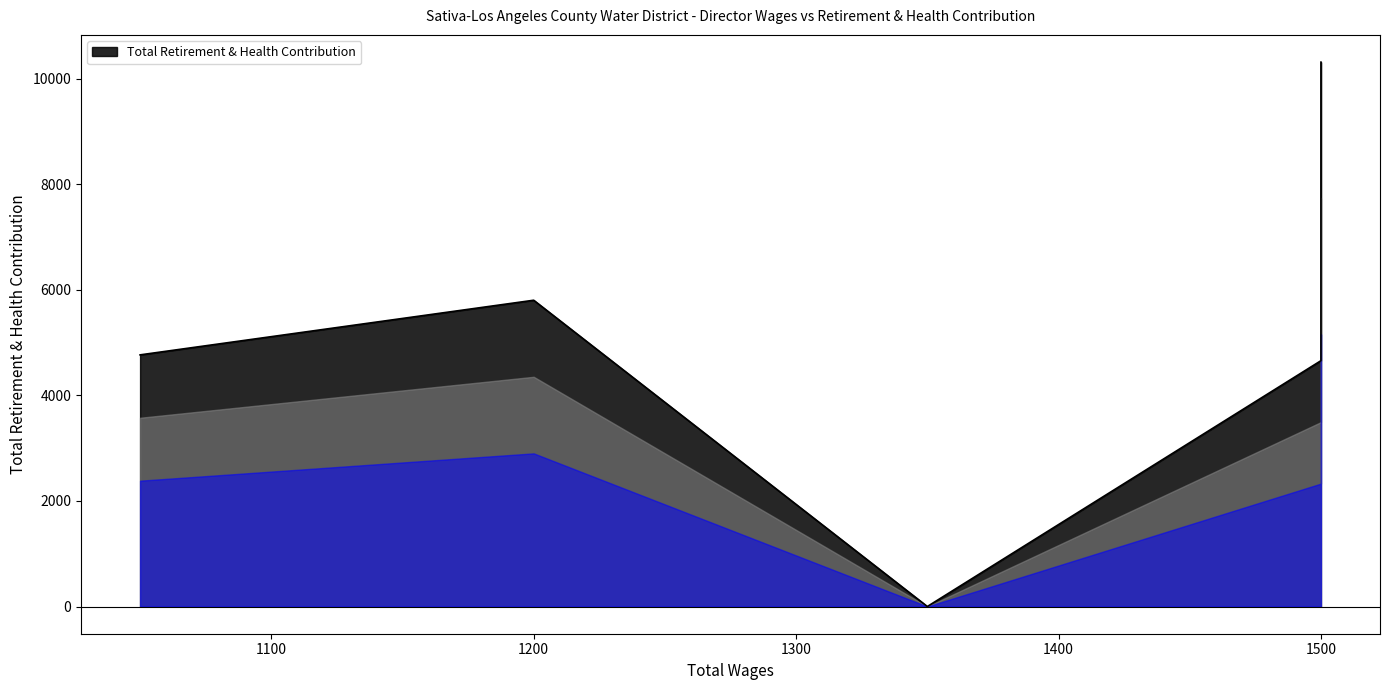

The chart shows a value of 10313 at 1500.0. True or false?

True